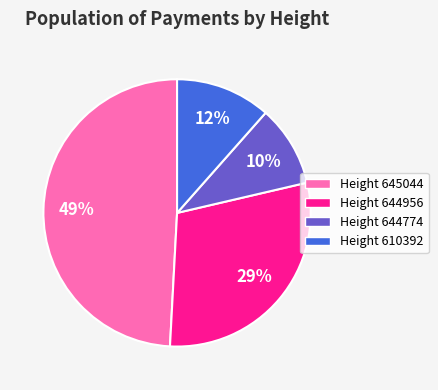

Is the sum of Height 645044 and Height 644956 greater than half?

Yes